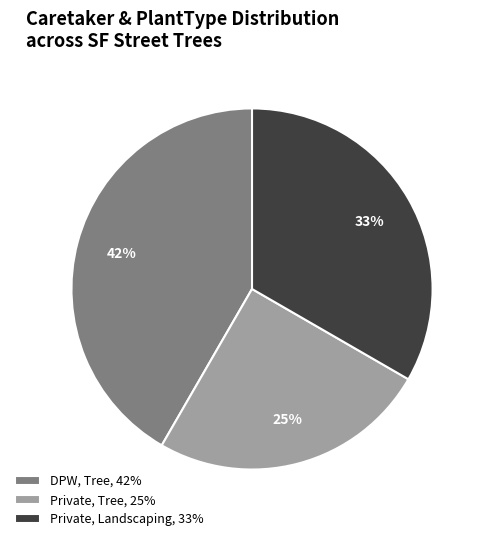

To the nearest percent, what is the average slice percentage?

33%